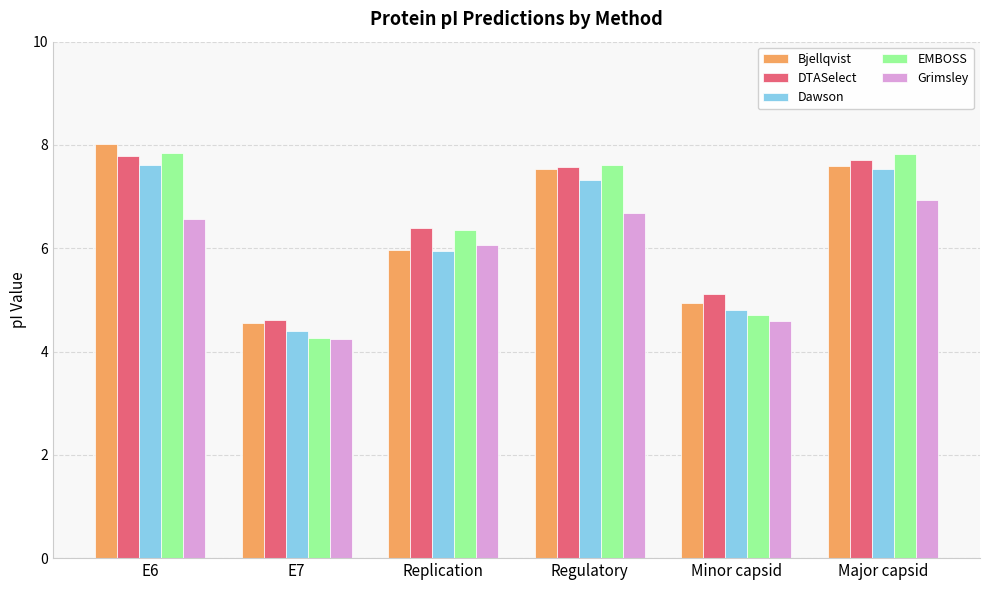

What is the difference between the maximum and minimum values in the Bjellqvist series?

3.5